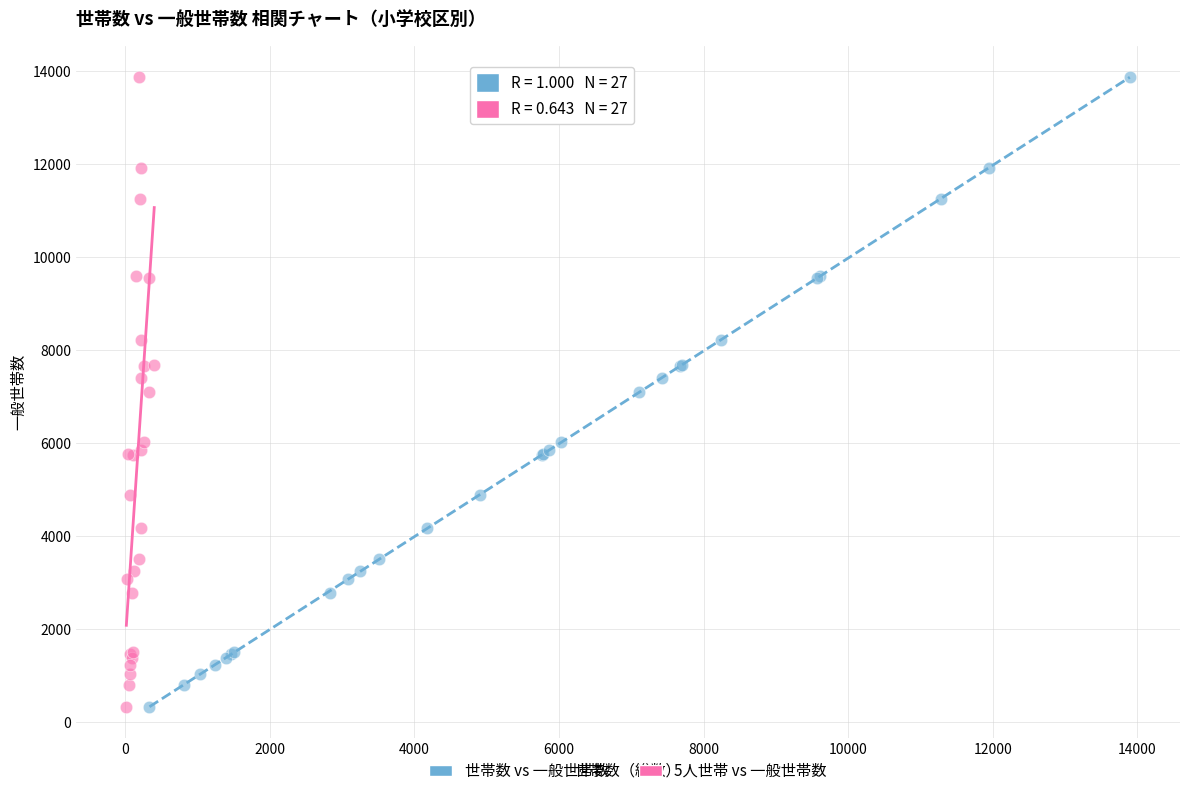

What are all the series names shown in the legend?

世帯数 vs 一般世帯数, 5人世帯 vs 一般世帯数